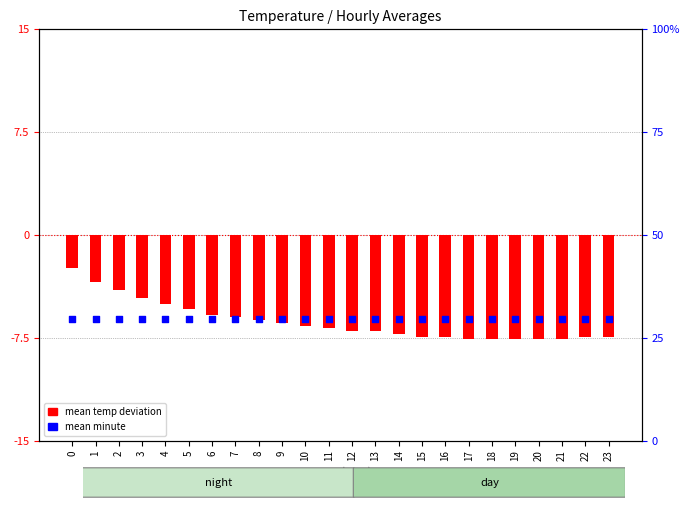

Which series has the widest spread of Y values?

mean temp deviation